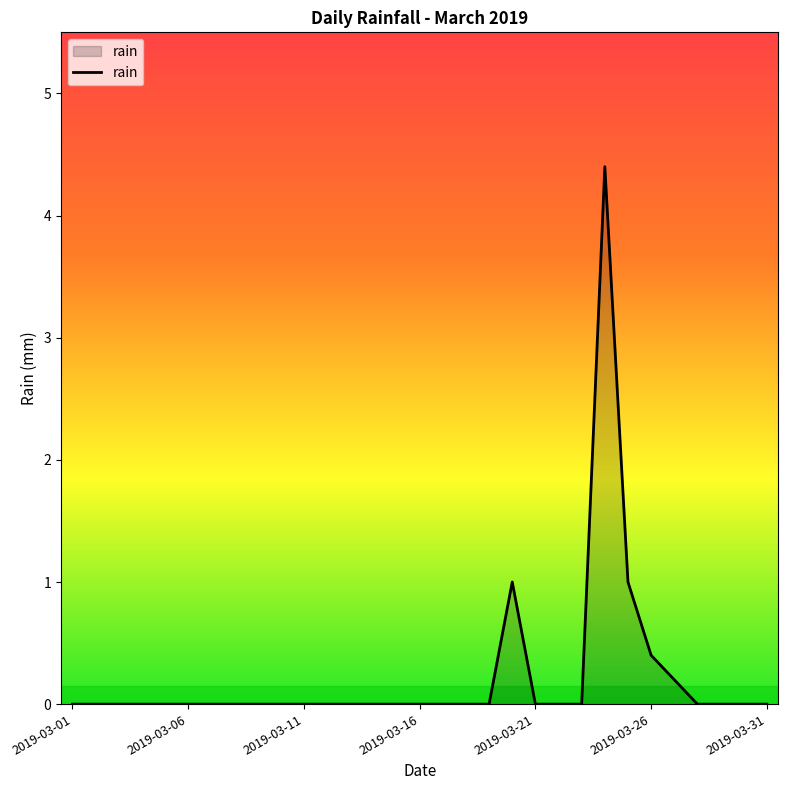

Does the chart display data point markers on the line(s)?

No